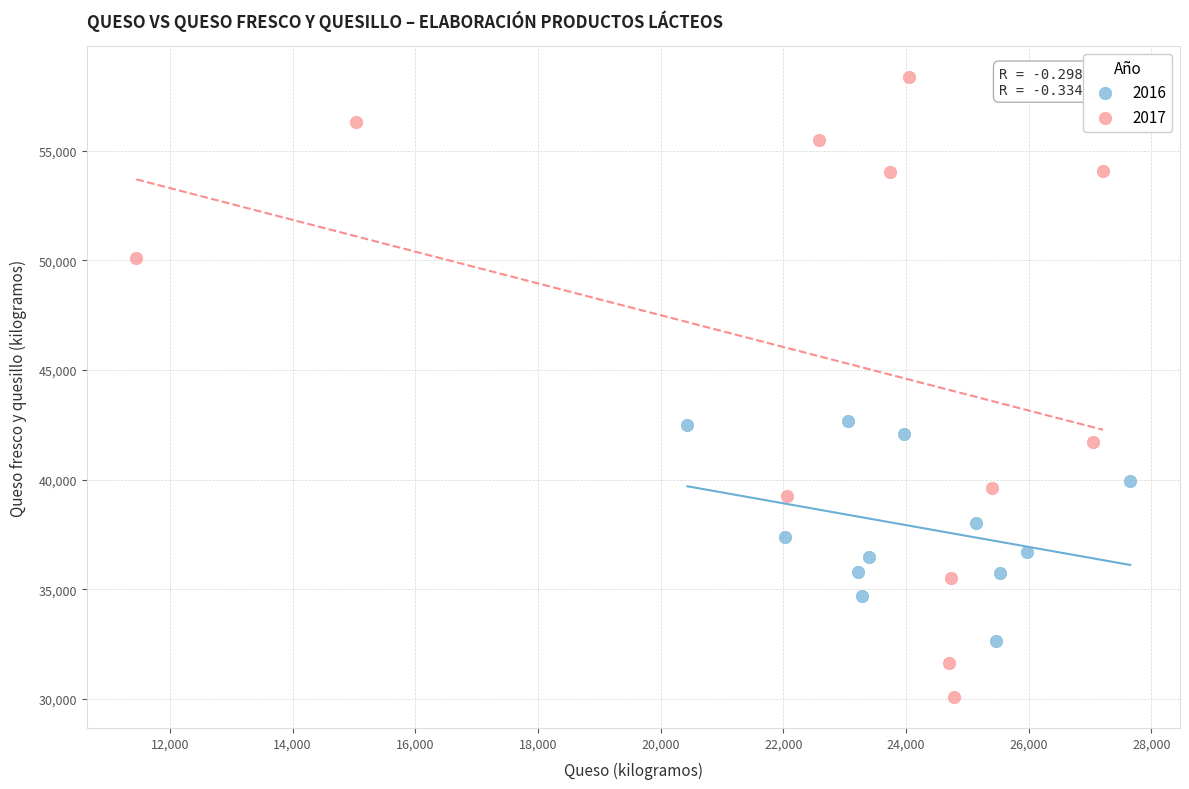

Which series has the largest Y range (max minus min)?

2017